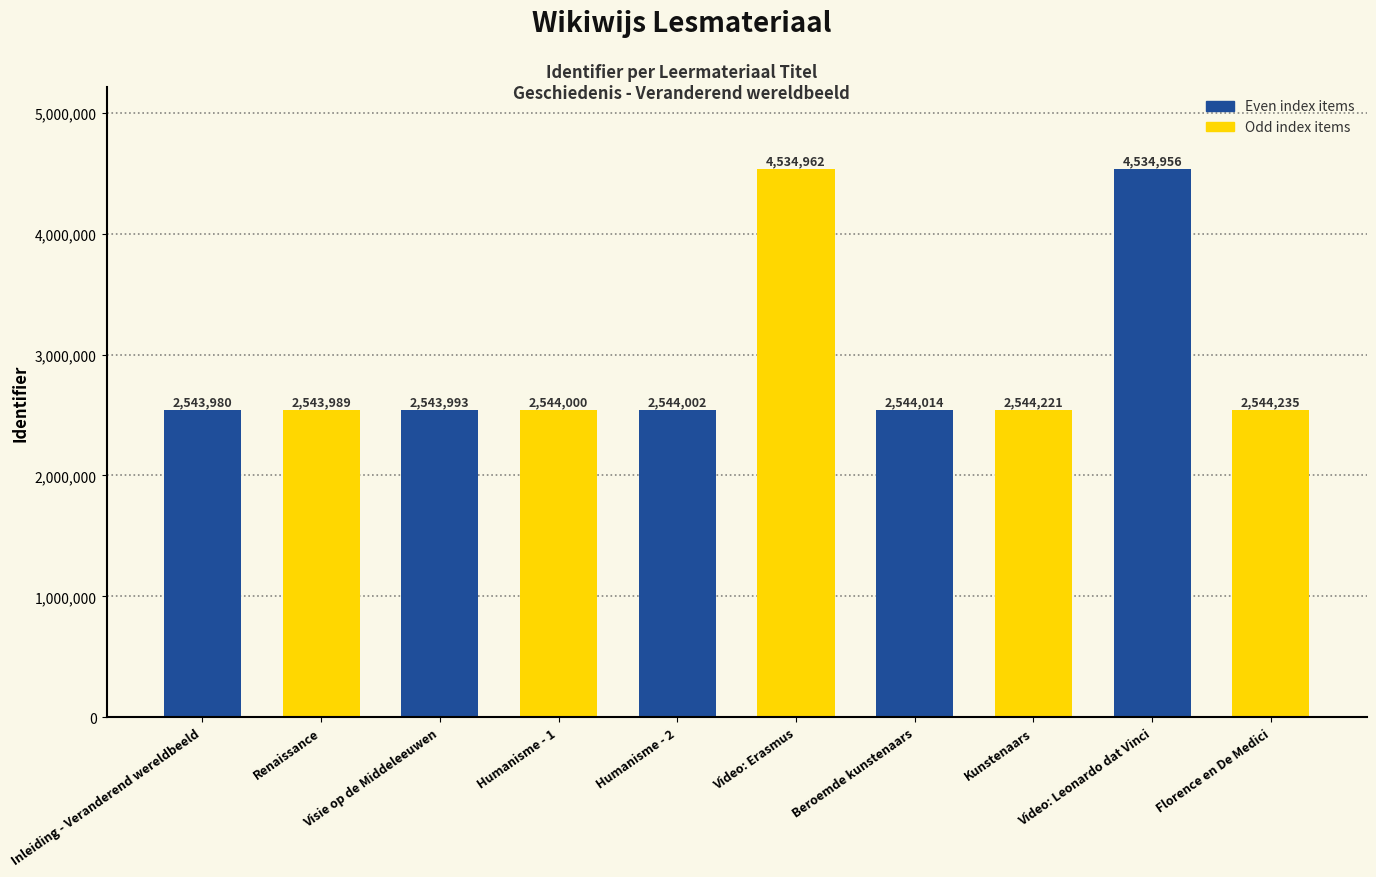

What is the minimum value shown in the chart?

2543980